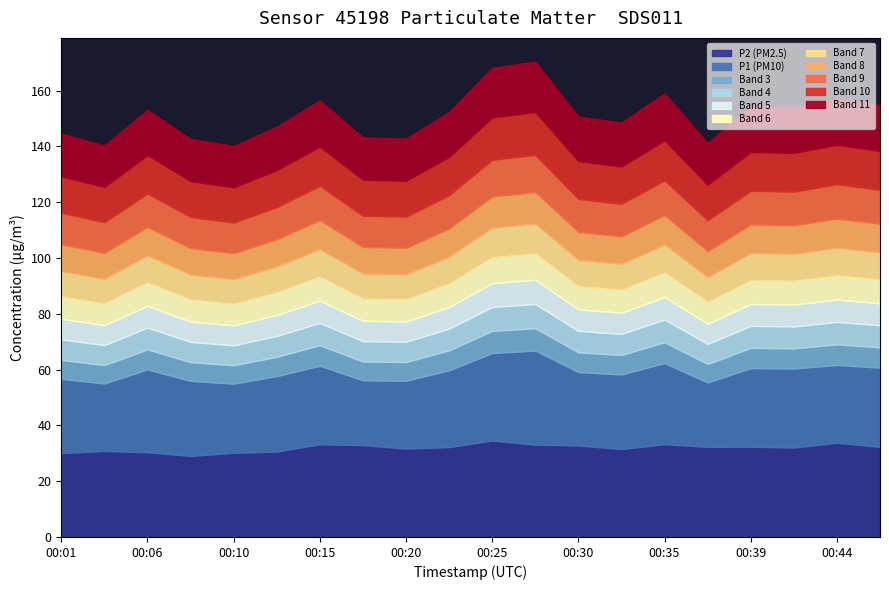

What is the value of the P1 point at the 16th from the left?

55.4